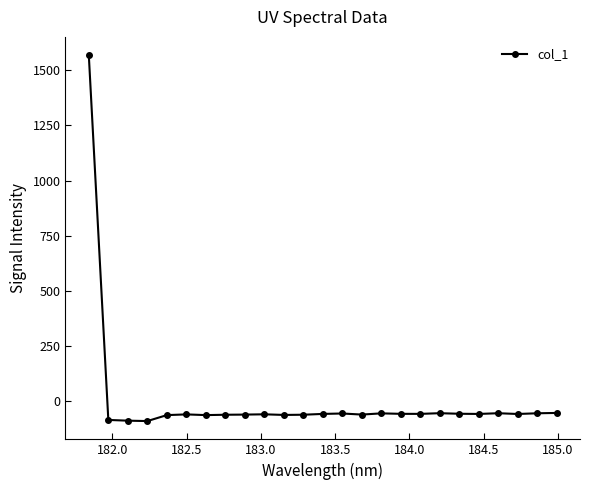

What is the value of the 9th point from the left?

-60.5